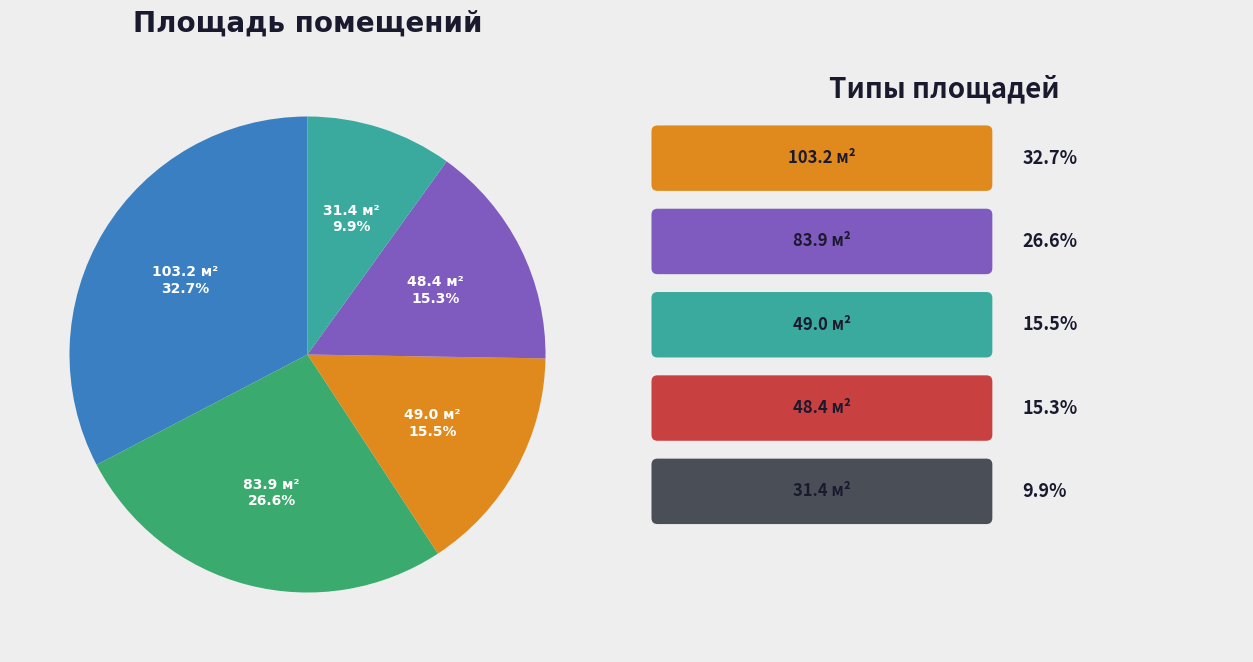

Does any single category account for the majority?

No